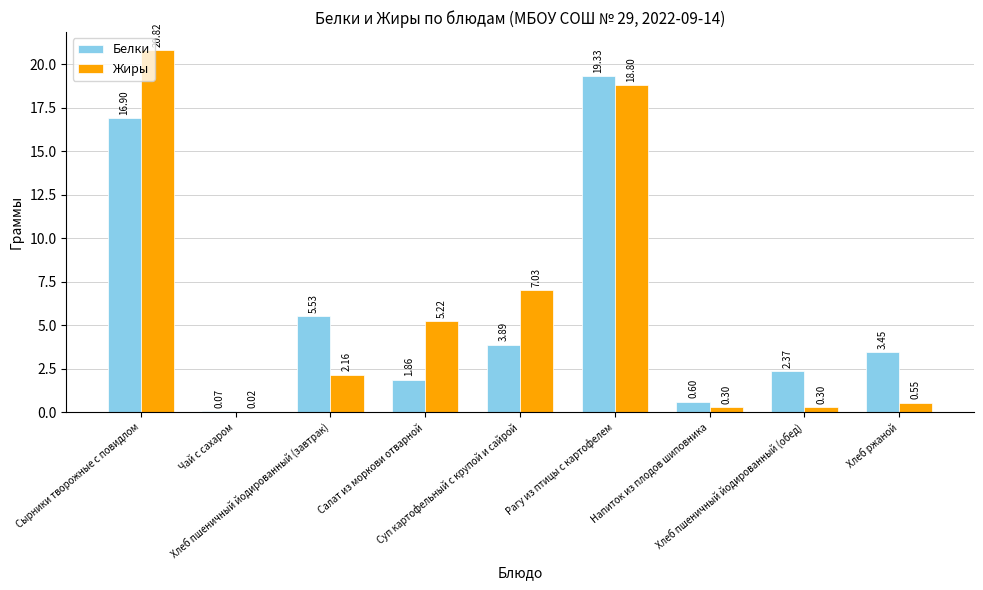

At which category is the sum across all series the highest?

Рагу из птицы с картофелем